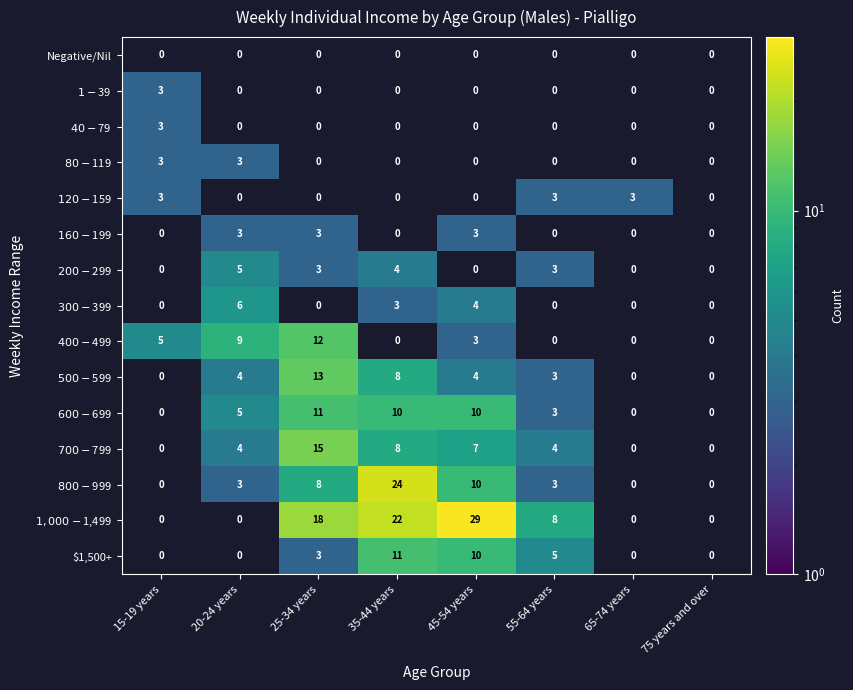

Which has a higher value, 45-54 years or 65-74 years?

65-74 years